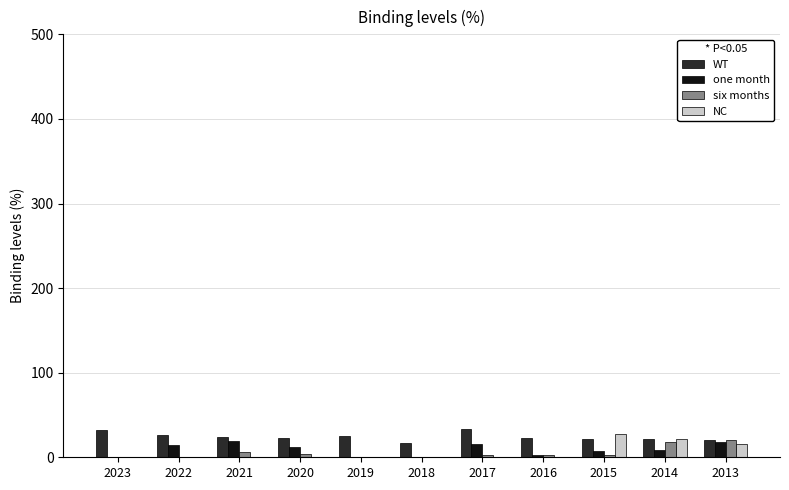

True or false: WT has a value of 23.3 at 2016.

True